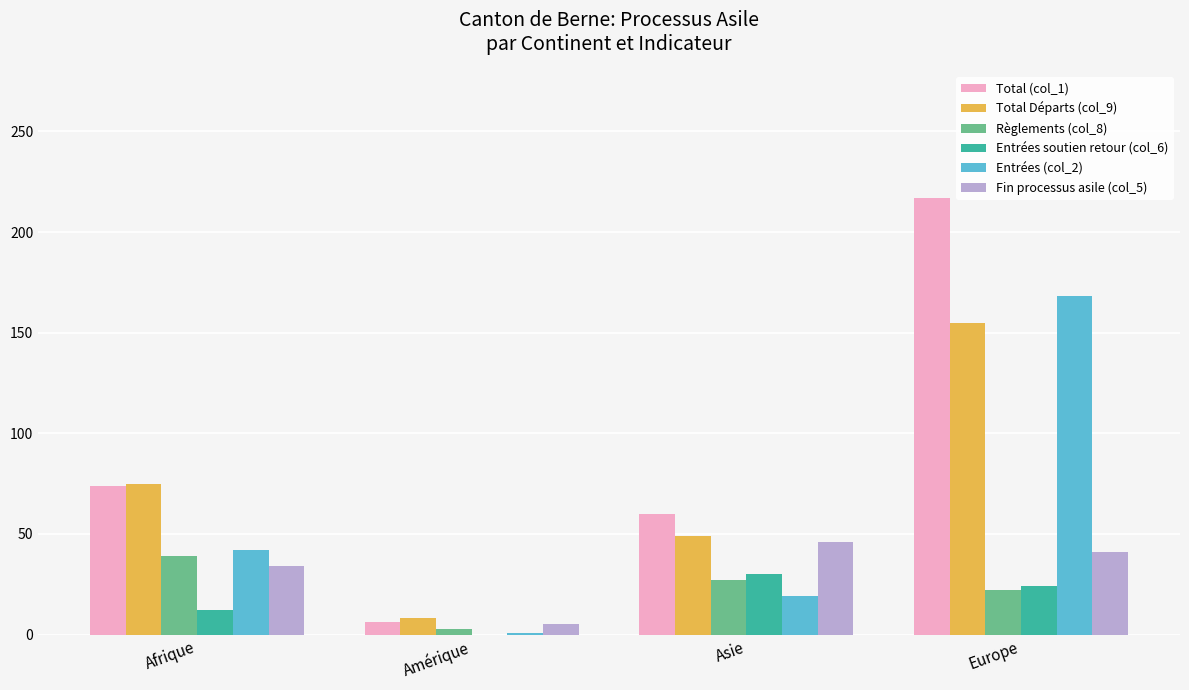

At which label is Total (col_1) closest to 111?

Afrique